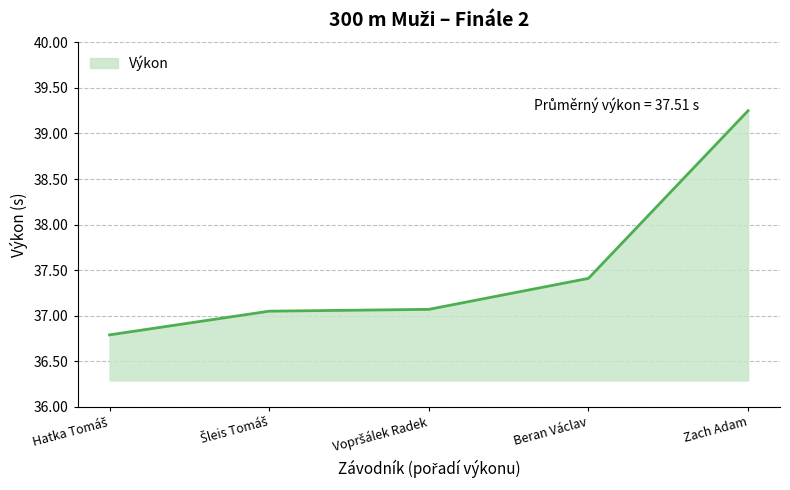

What is the difference between the second highest and second lowest values?

0.4